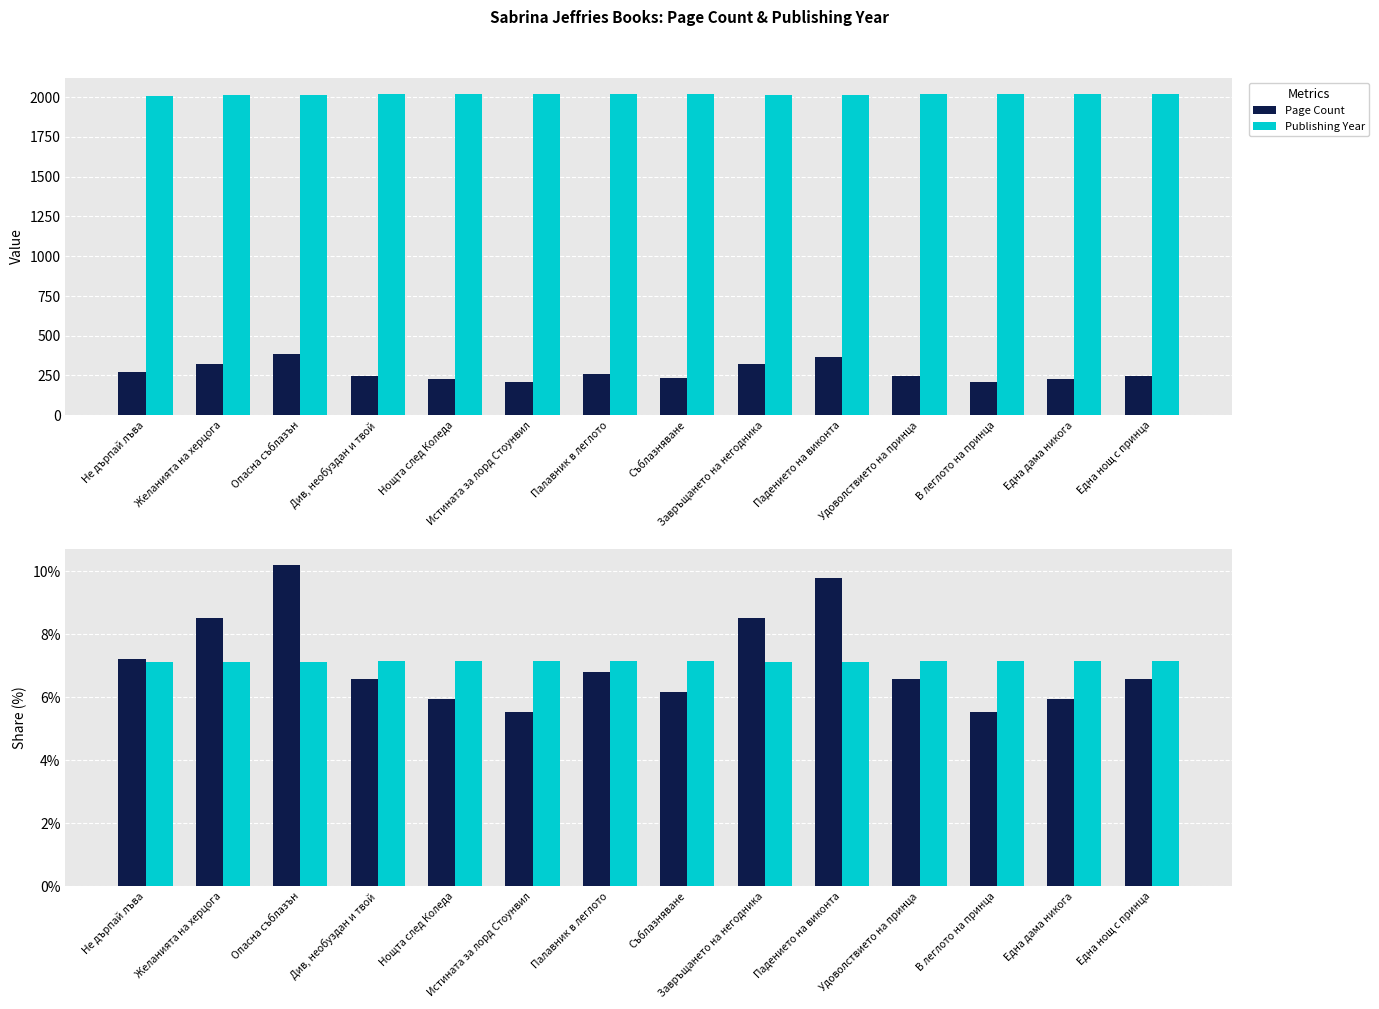

What position from the right is Опасна съблазън?

12